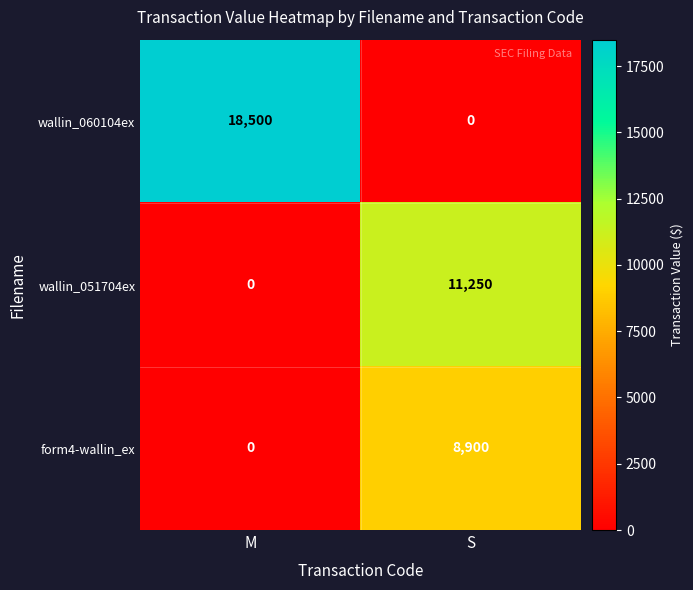

Reading right to left, extract all data points from this chart.

wallin_060104ex: 0	18500
wallin_051704ex: 11250	0
form4-wallin_ex: 8900	0